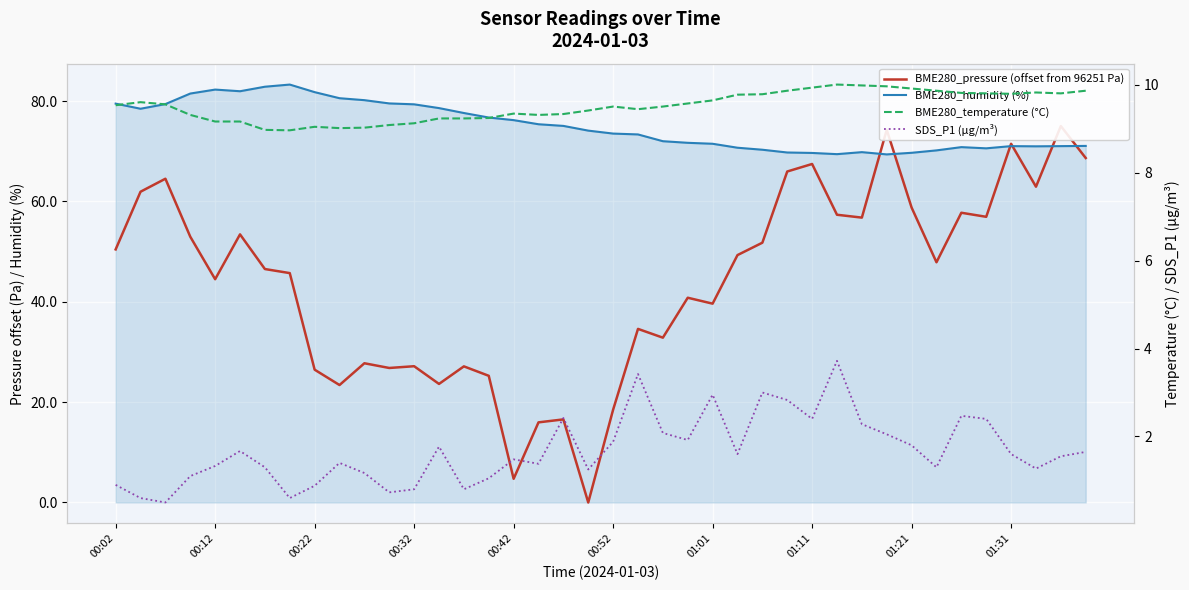

What is the minimum value for BME280_humidity (%)?

69.4